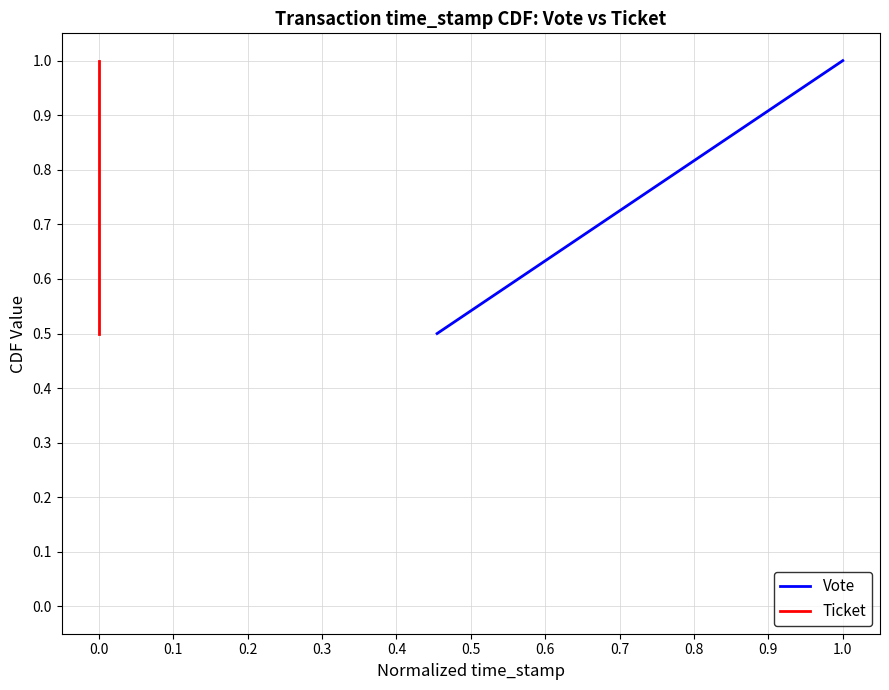

The Ticket series shows 0.1 at 0.0. True or false?

False